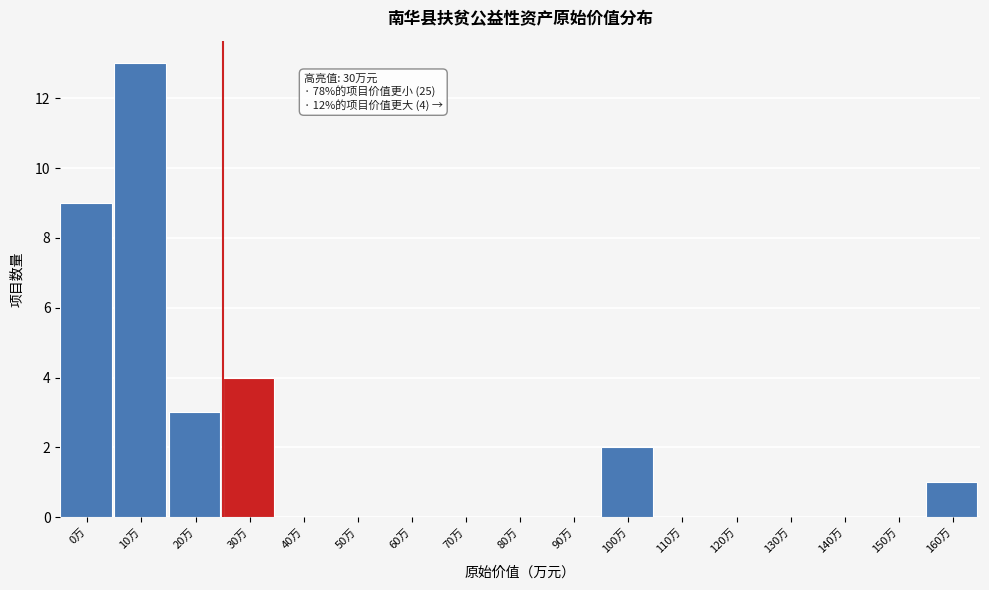

What is the greatest value displayed?

13